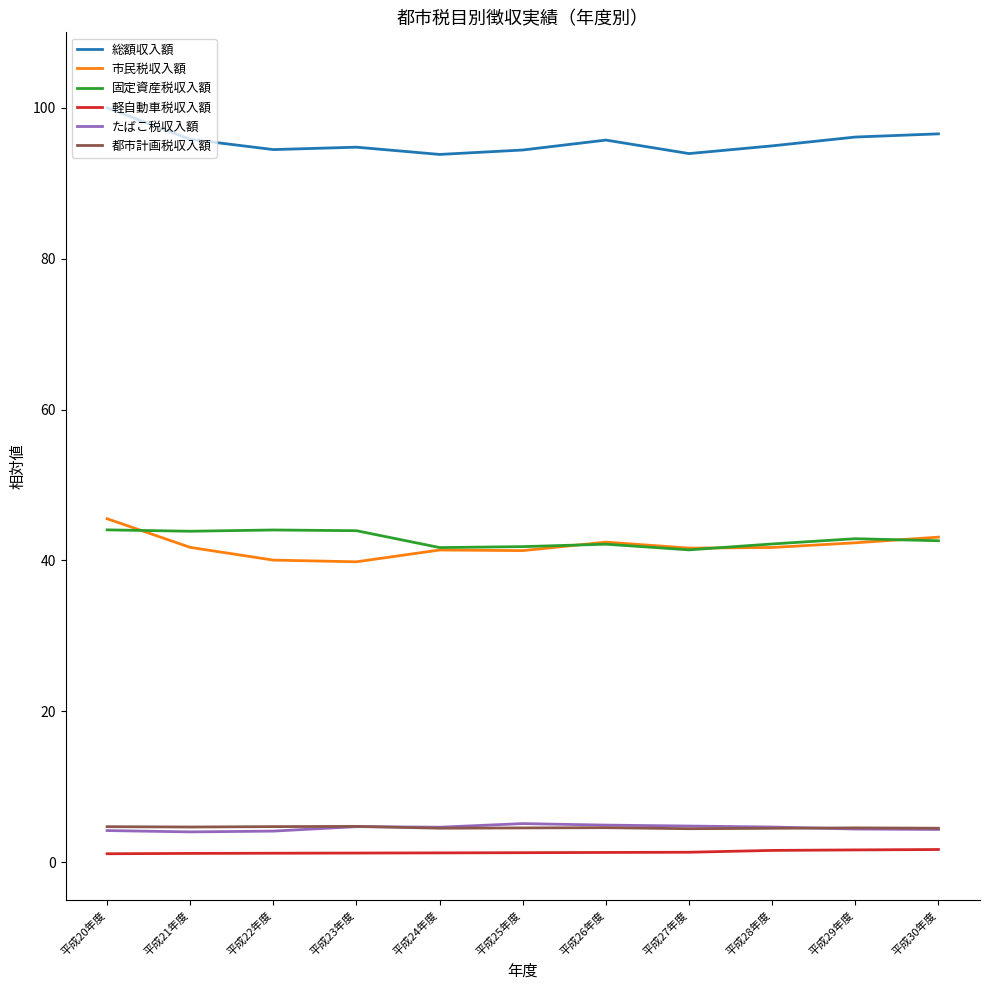

True or false: たばこ税収入額 and 市民税収入額 cross at least once.

False